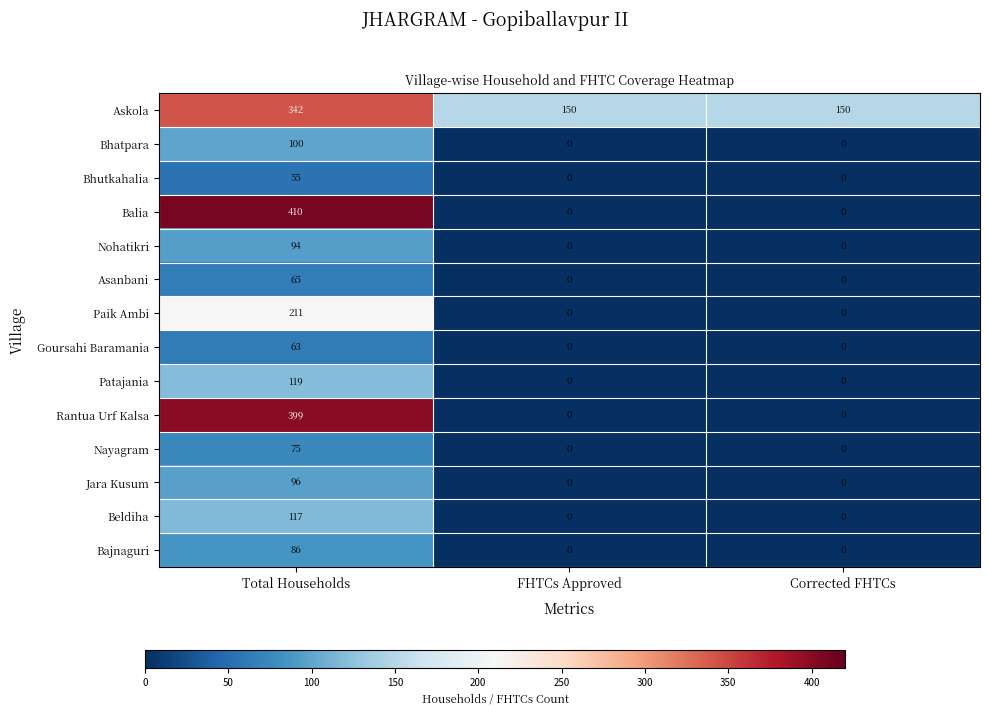

What is the difference between the highest and lowest values at Total Households?

355